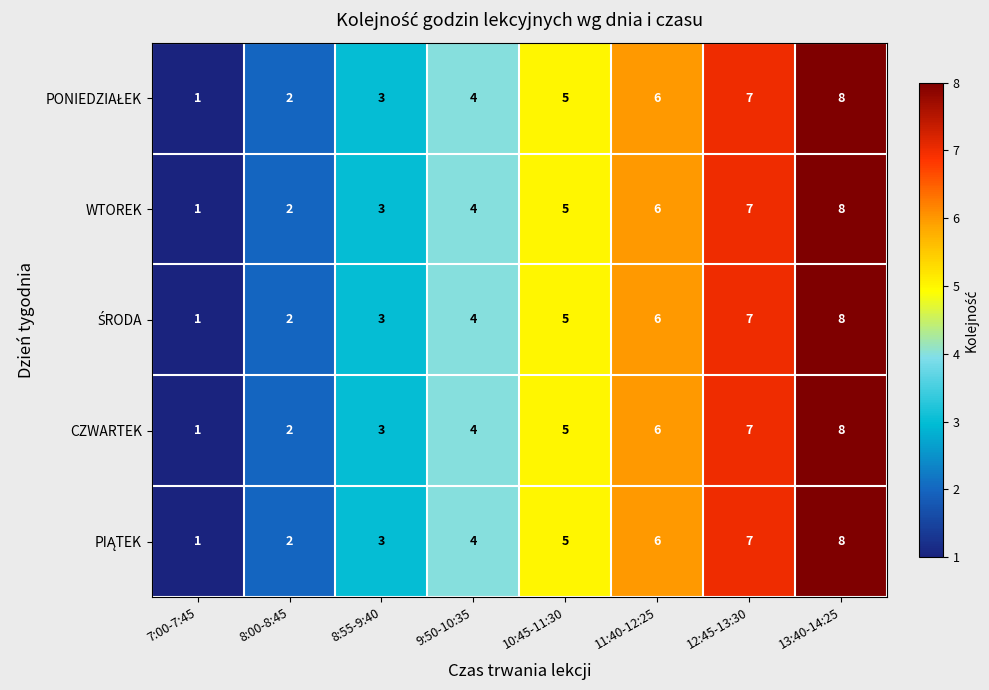

What value does the CZWARTEK series have at 12:45-13:30?

7